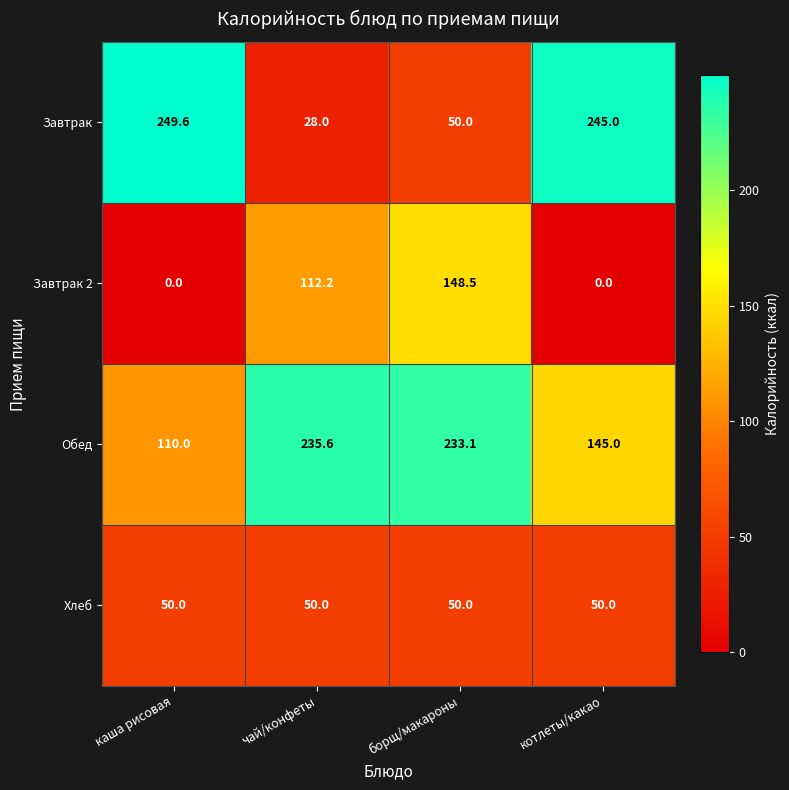

True or false: Обед has a value of 385.9 at борщ/макароны.

False